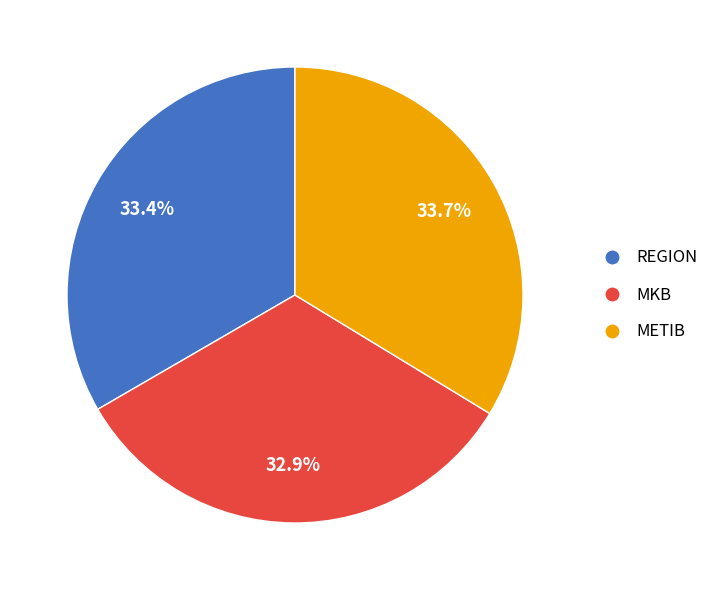

What is the ratio of the value at MKB to the value at REGION?

1.0